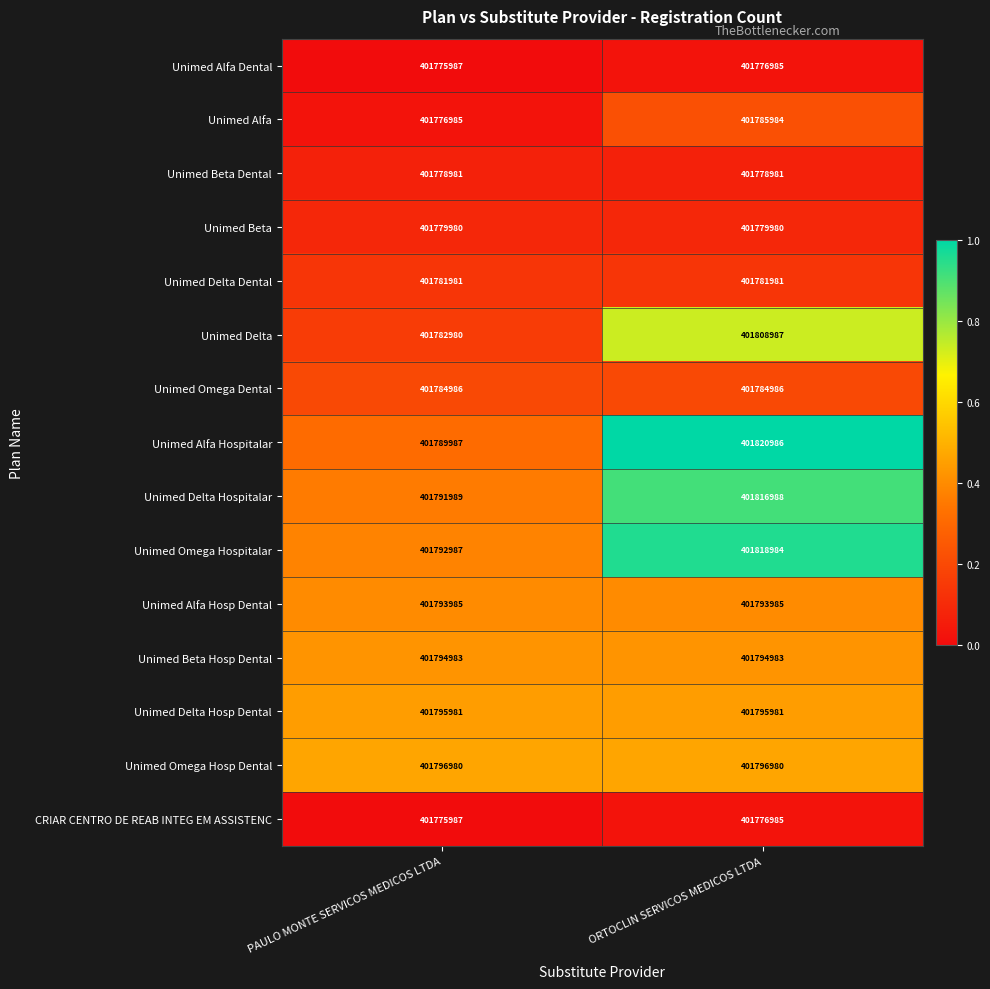

The value of Unimed Delta Hosp Dental at ORTOCLIN SERVICOS MEDICOS LTDA is 267190911. True or false?

False